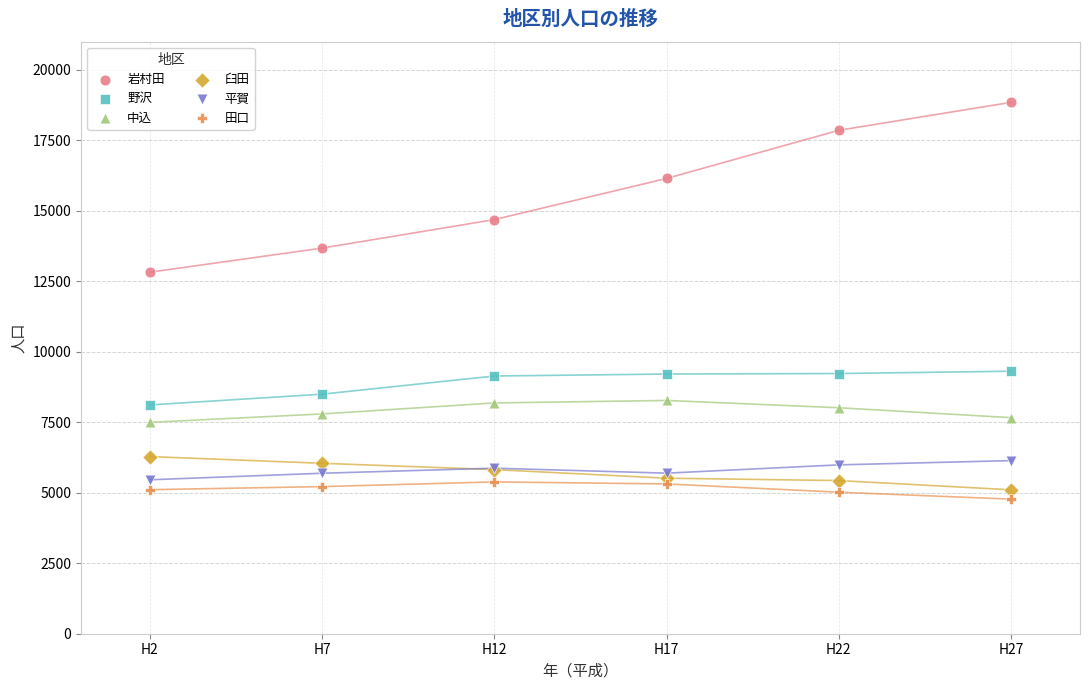

Which series has the largest Y range (max minus min)?

岩村田